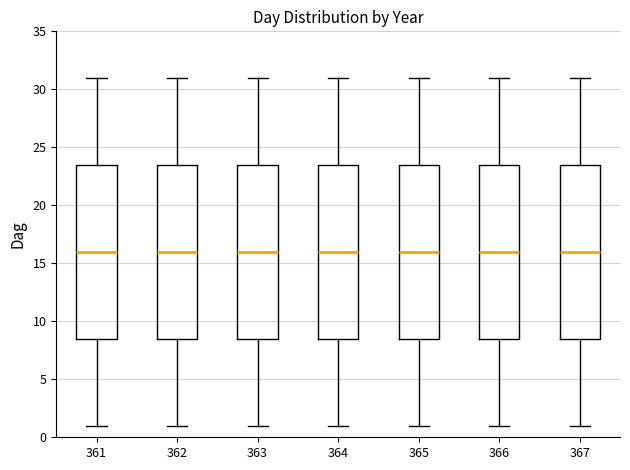

Where does the upper whisker of the box at x = 363 end on the y-axis? The values are not printed on the chart, so give them approximately, as read against the axis.

31.0